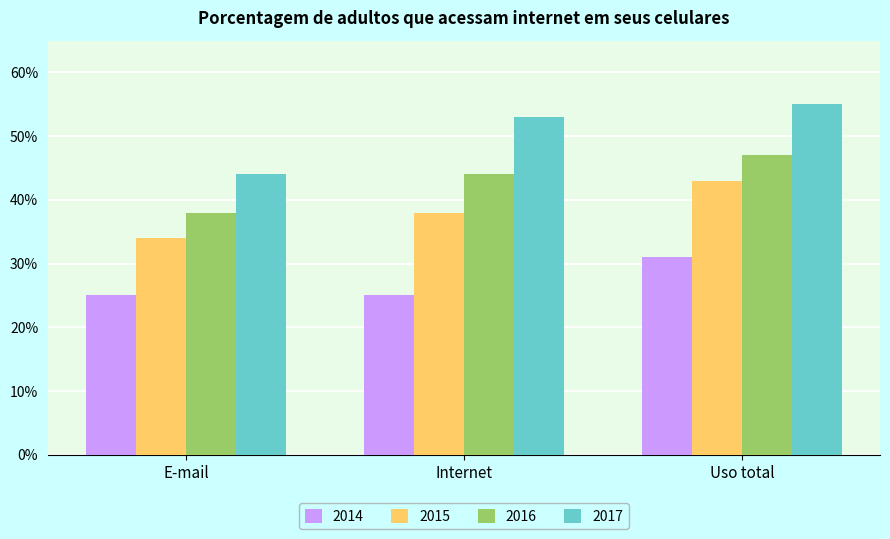

What are all the series names shown in the legend?

2014, 2015, 2016, 2017